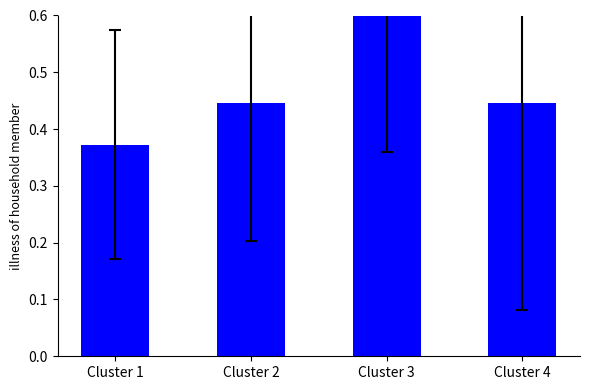

What is the approximate value at Cluster 4?

0.4